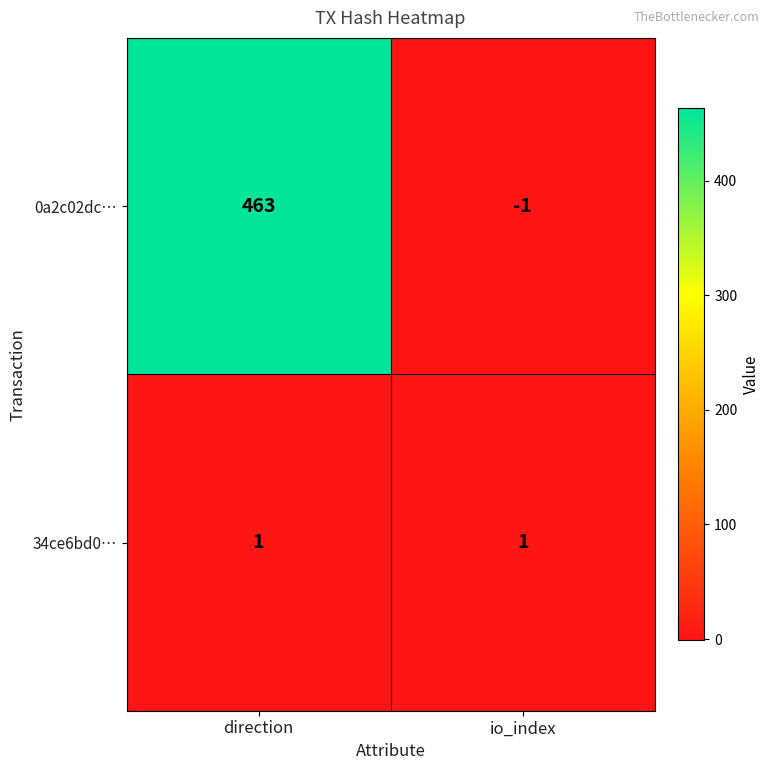

The 0a2c02dc… series shows -2 at io_index. True or false?

False